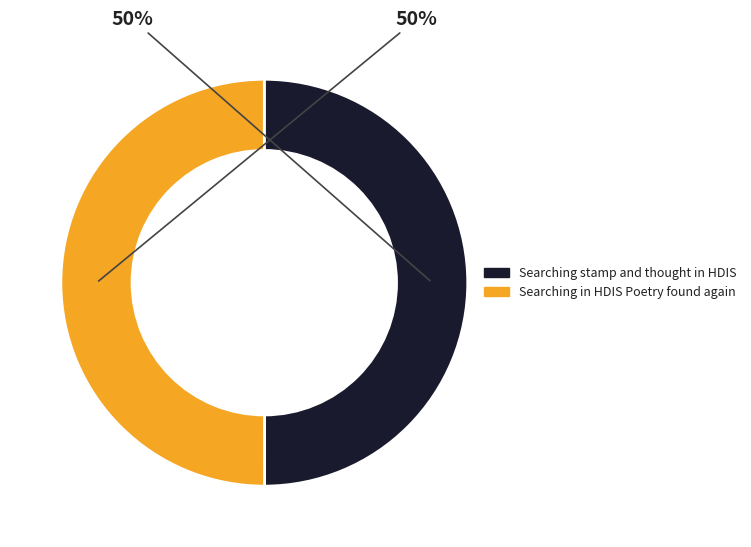

How many slices are in this pie chart?

2